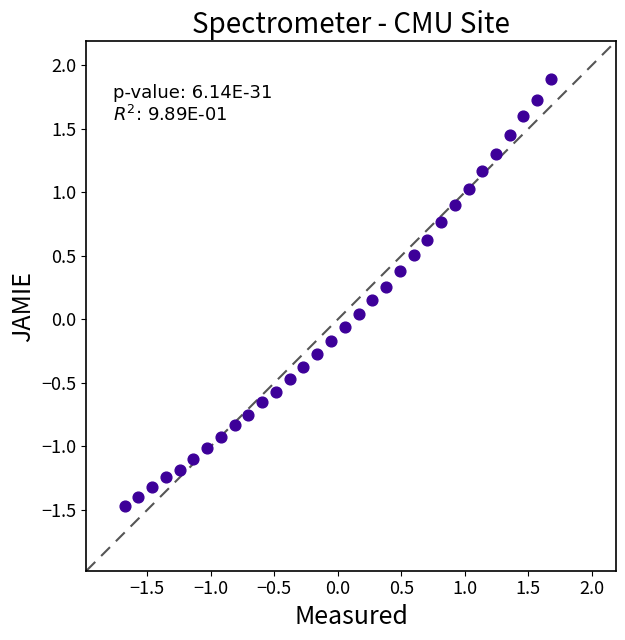

What is the range of Y values (max minus min)?

3.4